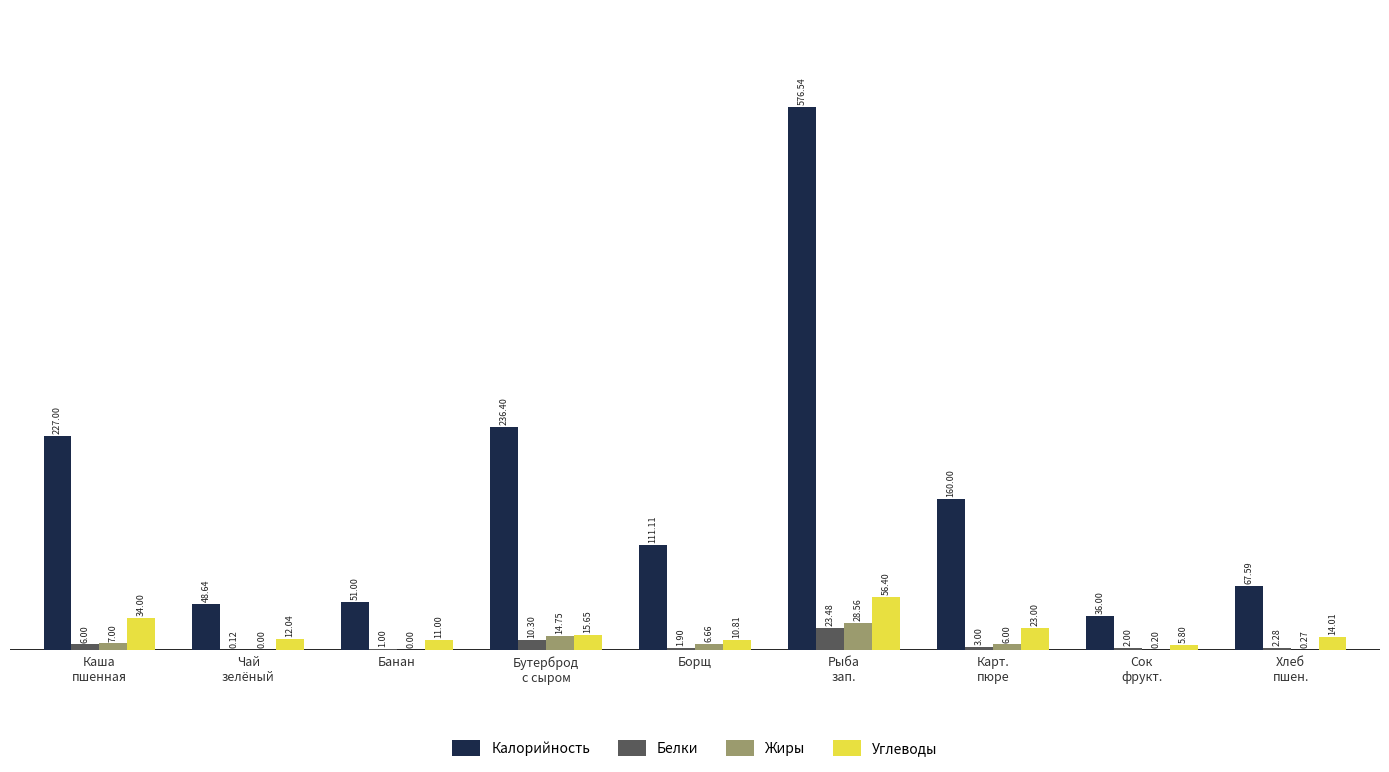

What is the sum of all Углеводы values?

182.7